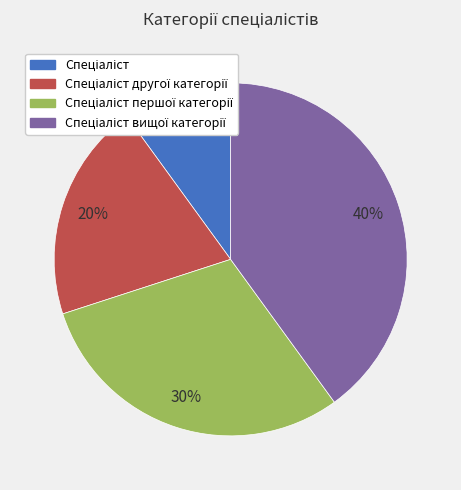

To the nearest percent, what is the average slice percentage?

25%